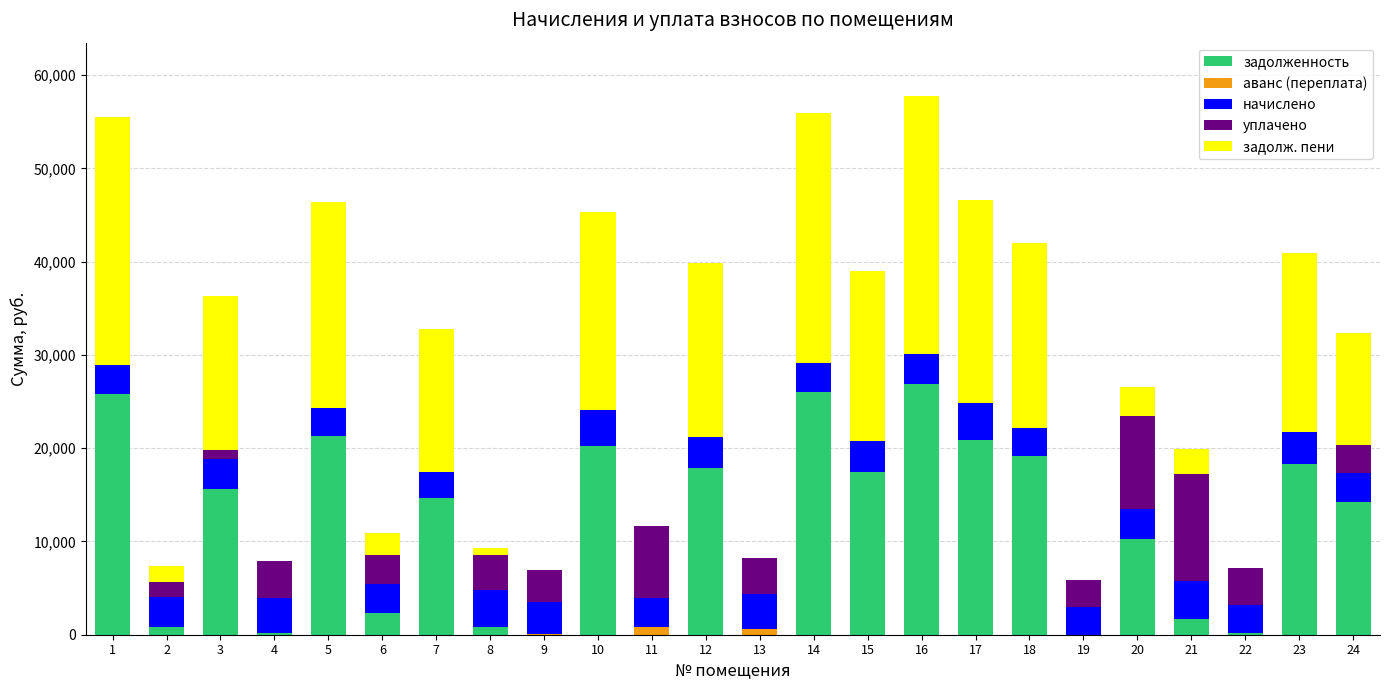

What is the sum of all задолженность values?

274748.5